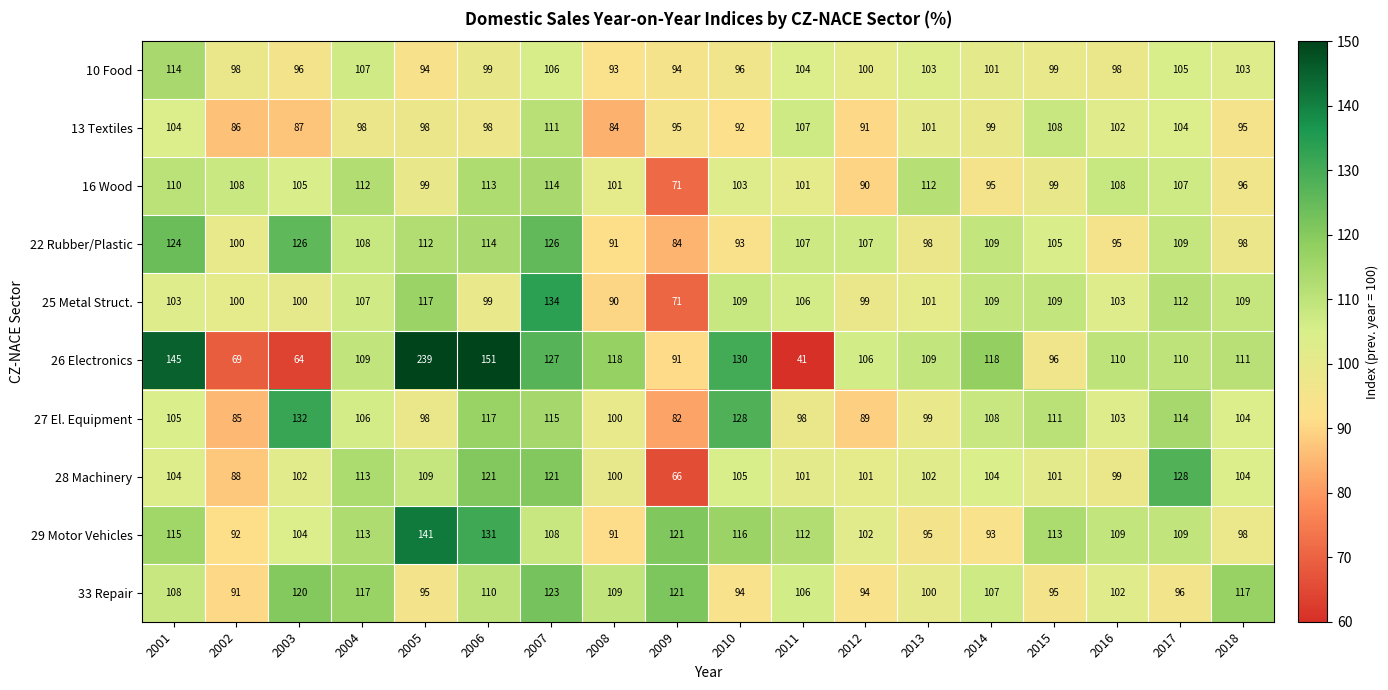

Is the value of 22 Rubber/Plastic at 2016 greater than the value of 13 Textiles at 2005?

No